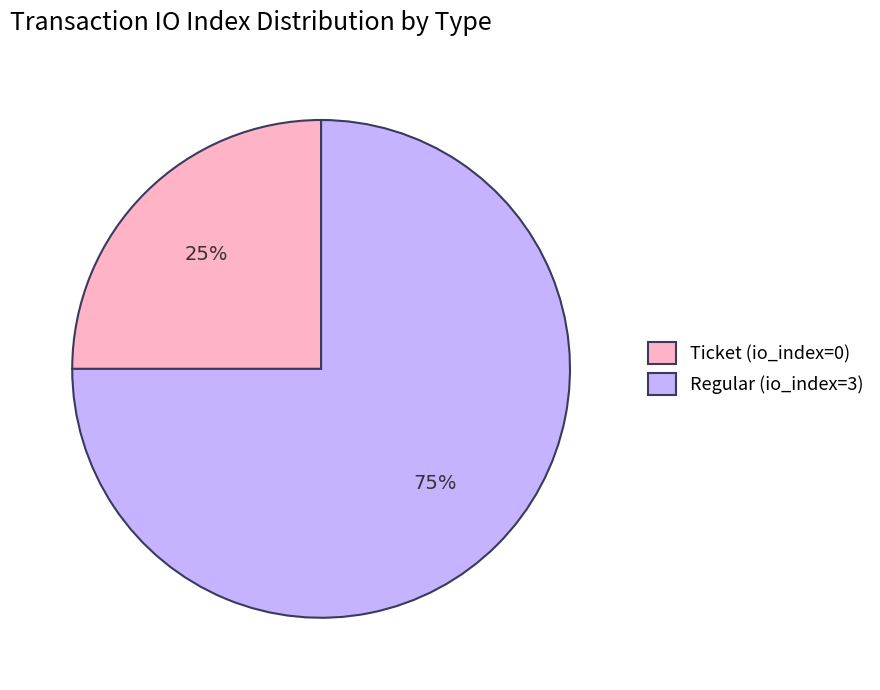

To the nearest percent, what is the average slice percentage?

50%